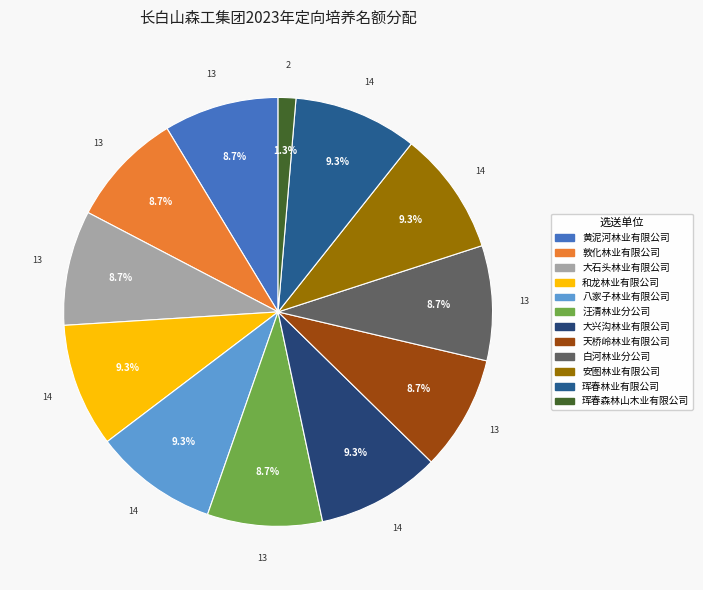

Is the sum of 大兴沟林业有限公司 and 和龙林业有限公司 greater than half?

No